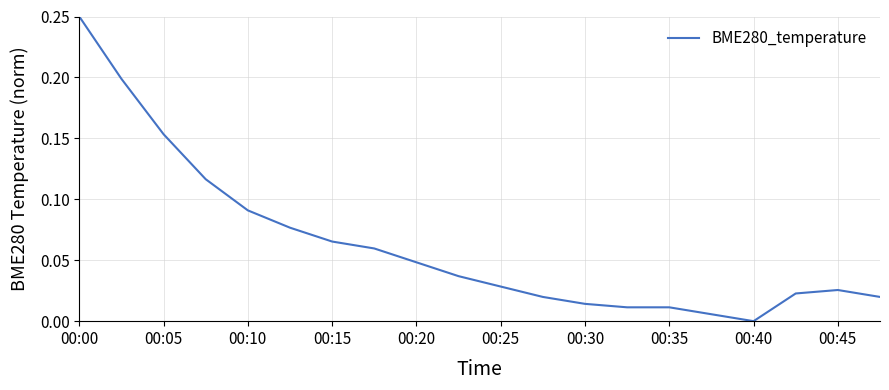

How many lines are shown in the chart?

1